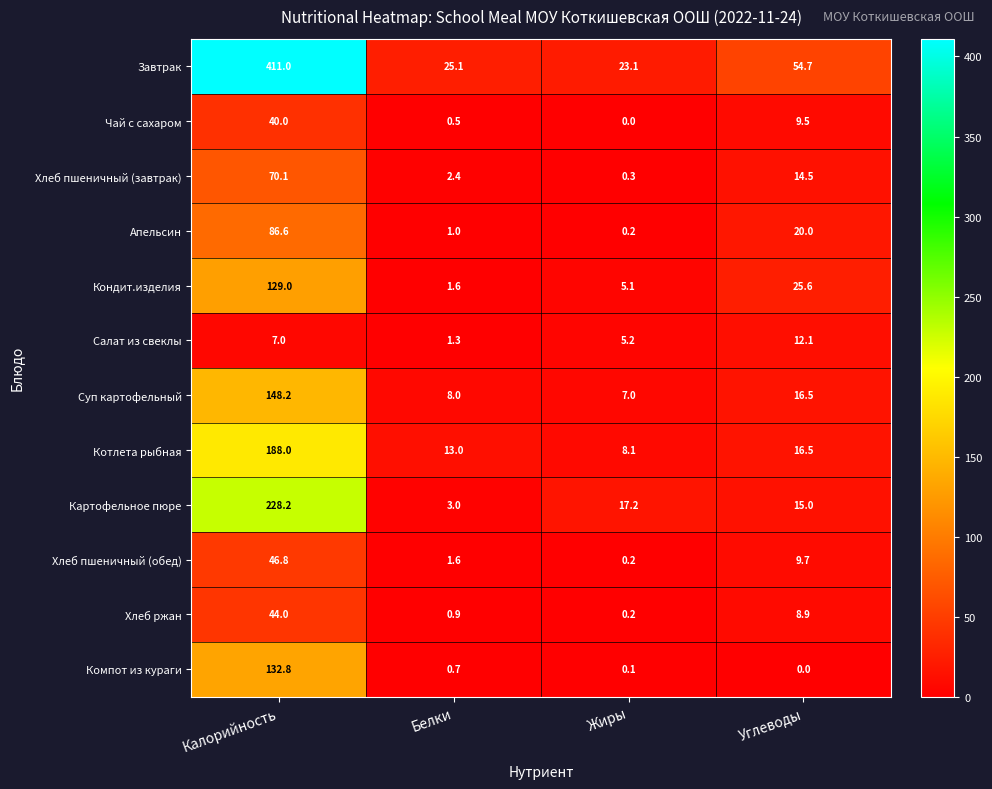

Count the number of categories in the chart.

4